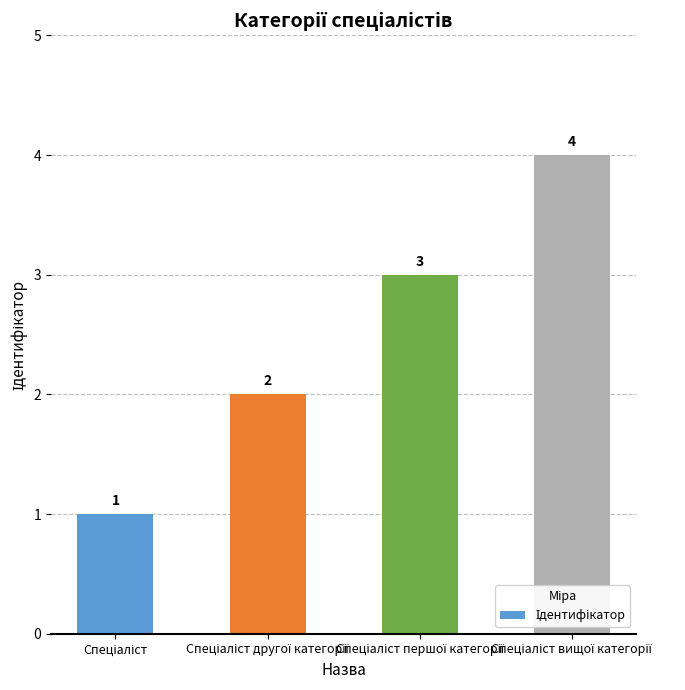

What is the difference between the maximum and minimum values?

3